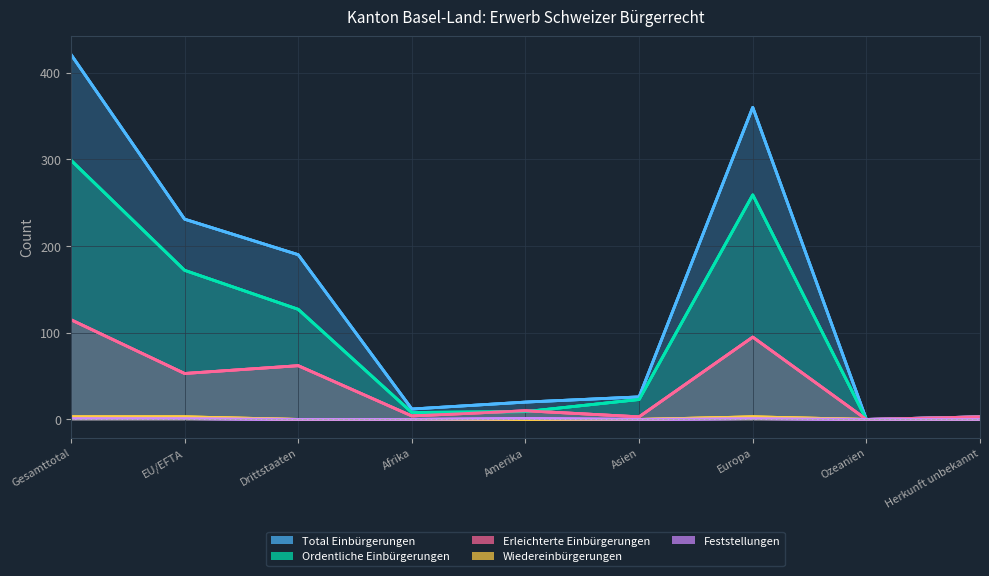

What is the label of the 1st point from the left?

Gesamttotal